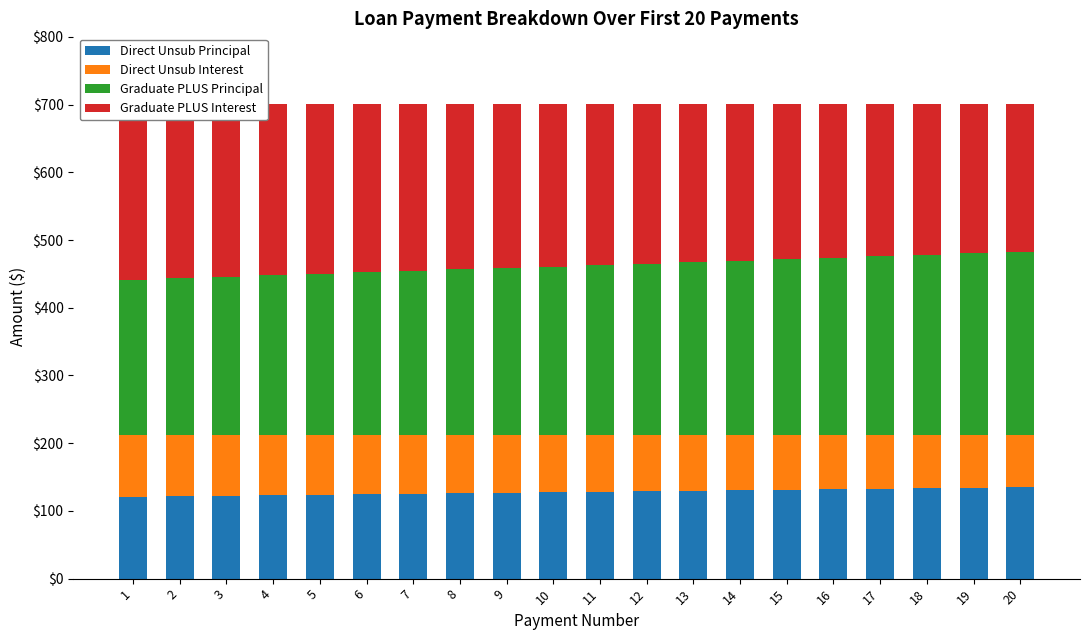

How many data points in Graduate PLUS Interest are above 239?

10